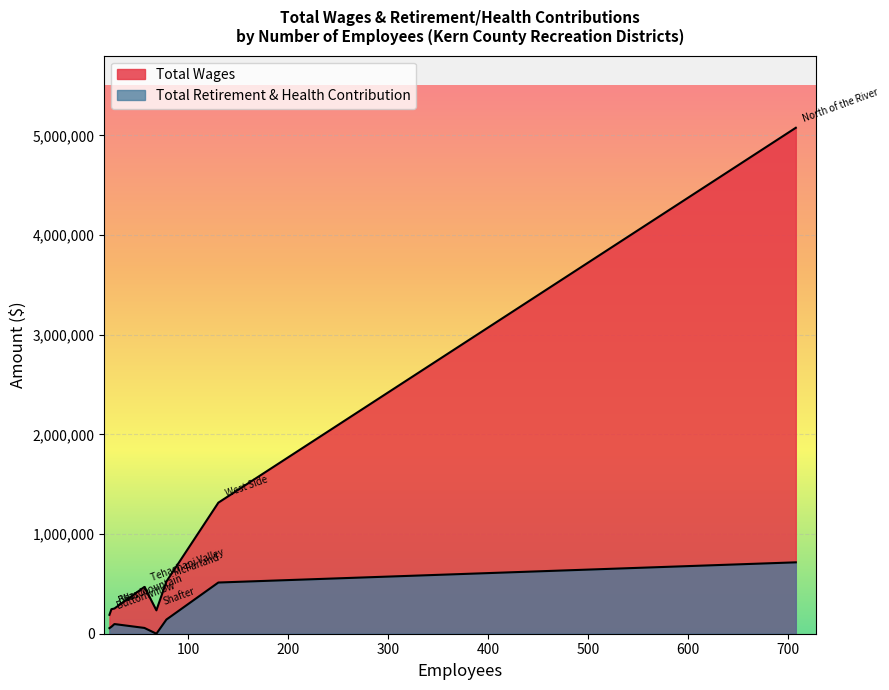

True or false: Total Retirement & Health Contribution has more than 0 interior local peaks.

True